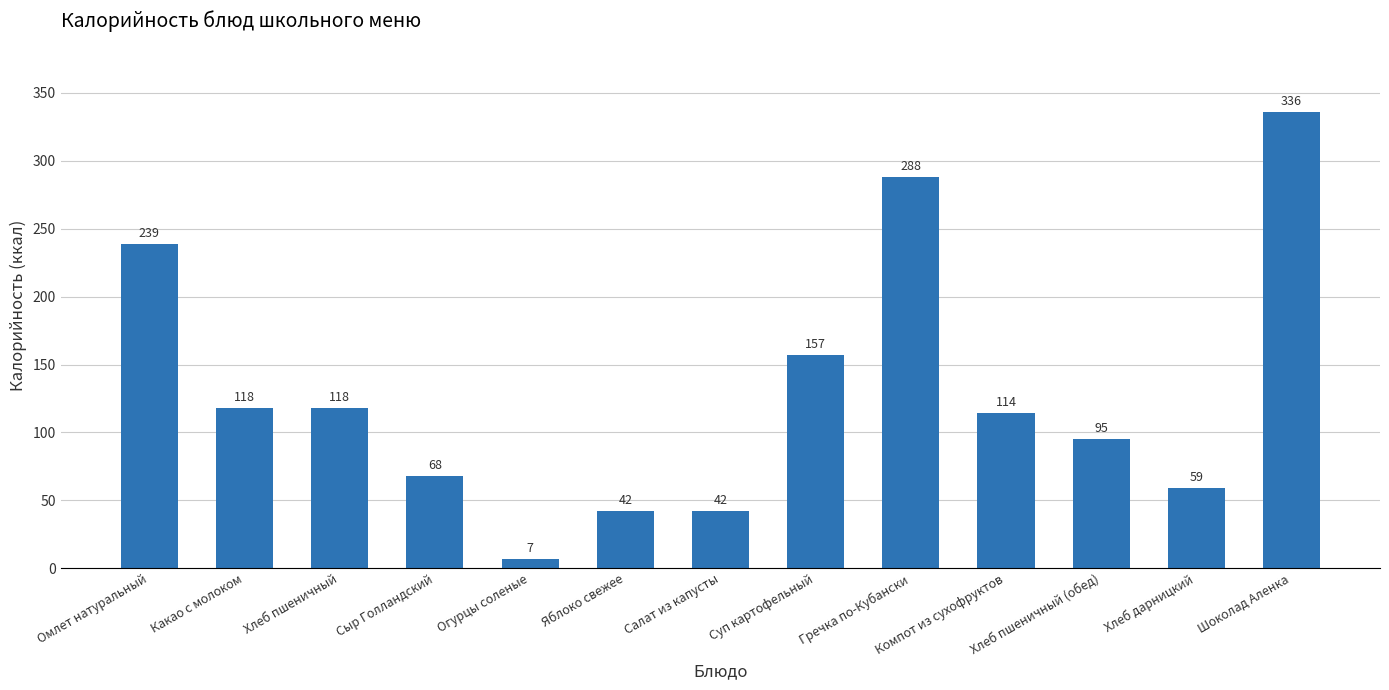

What is the ratio of the value at Суп картофельный to the value at Шоколад Аленка?

0.5